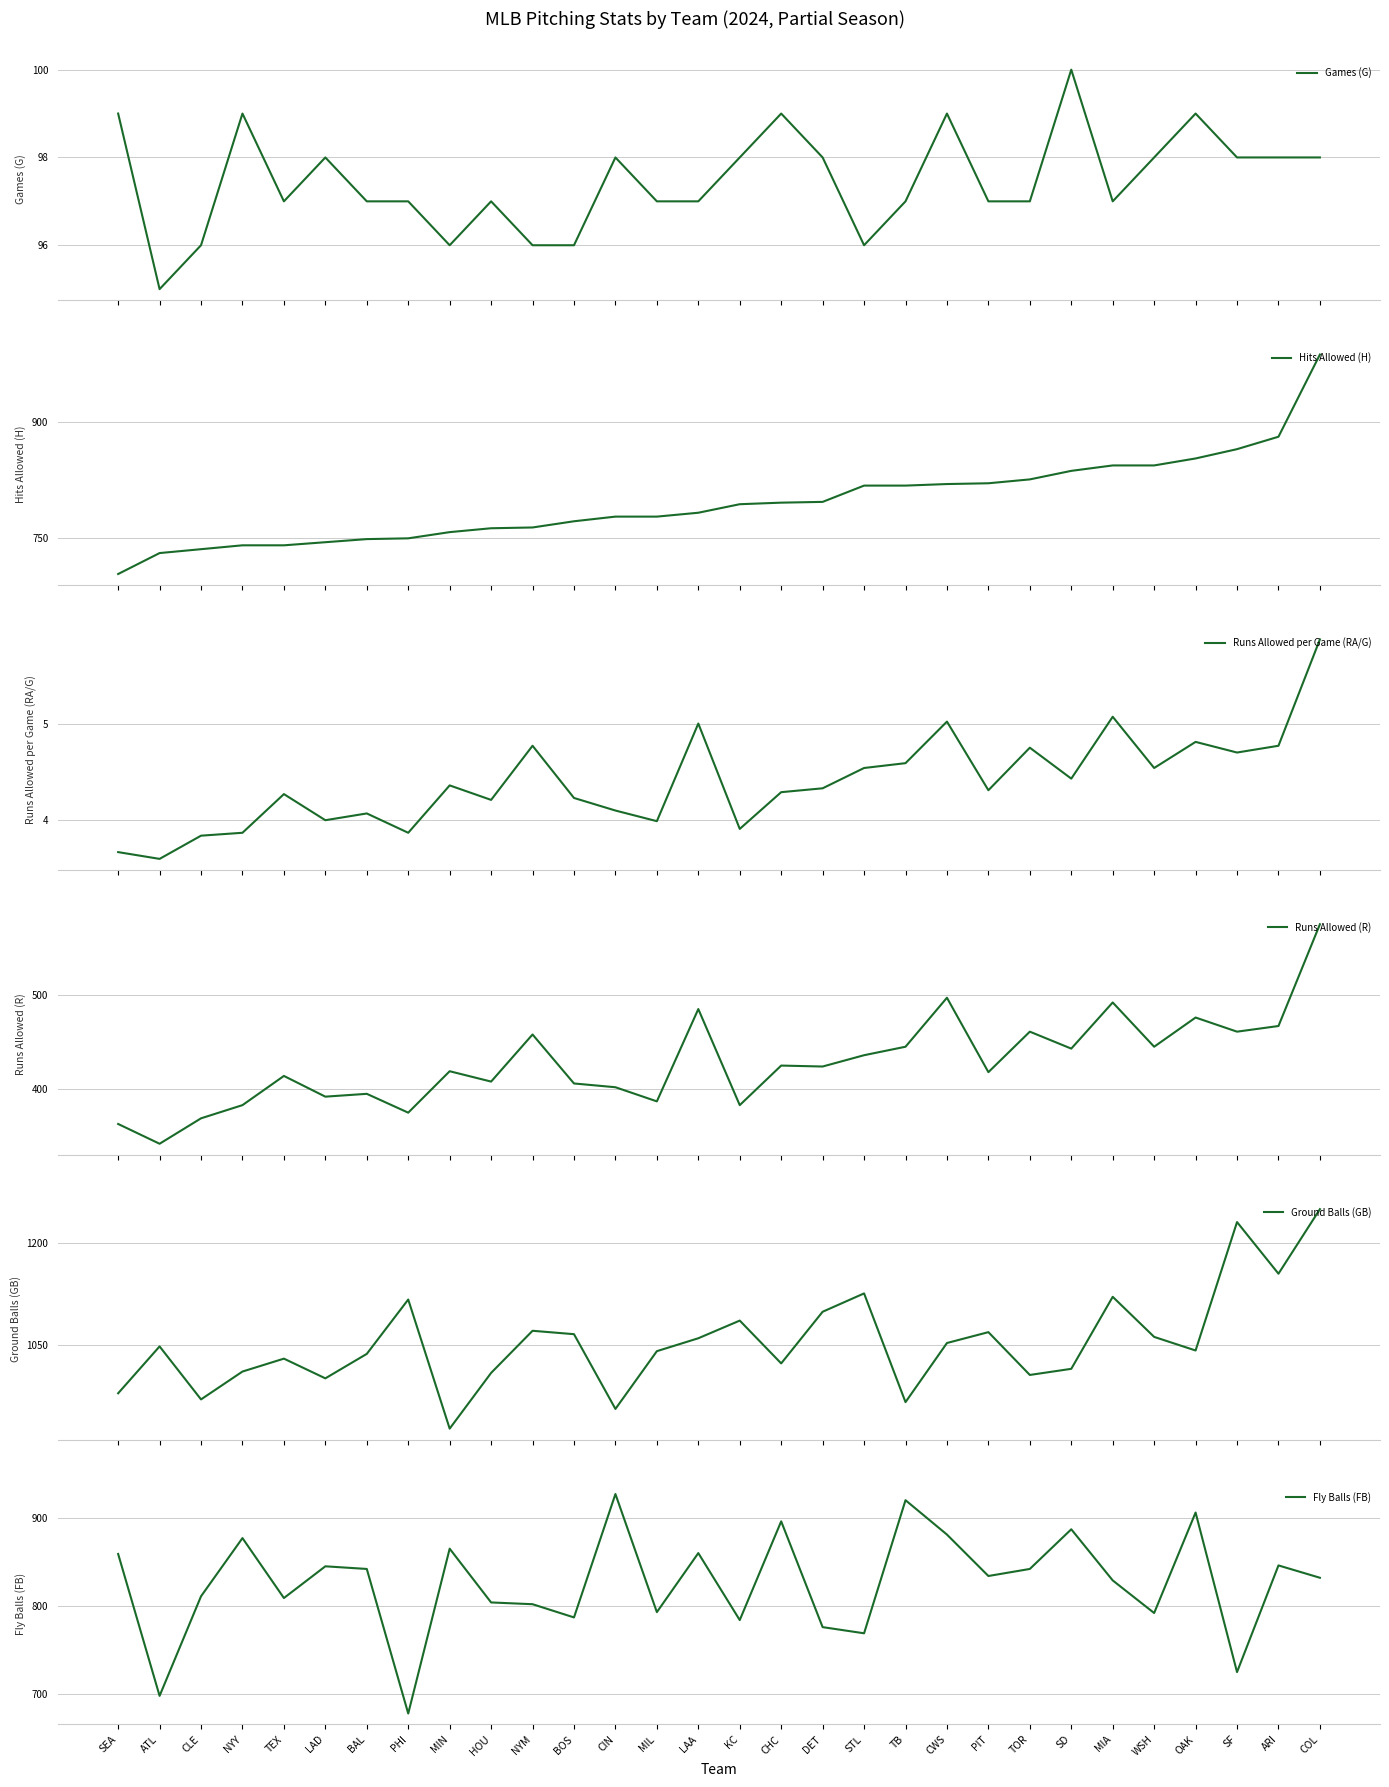

Where is the first local minimum for Games (G)?

ATL